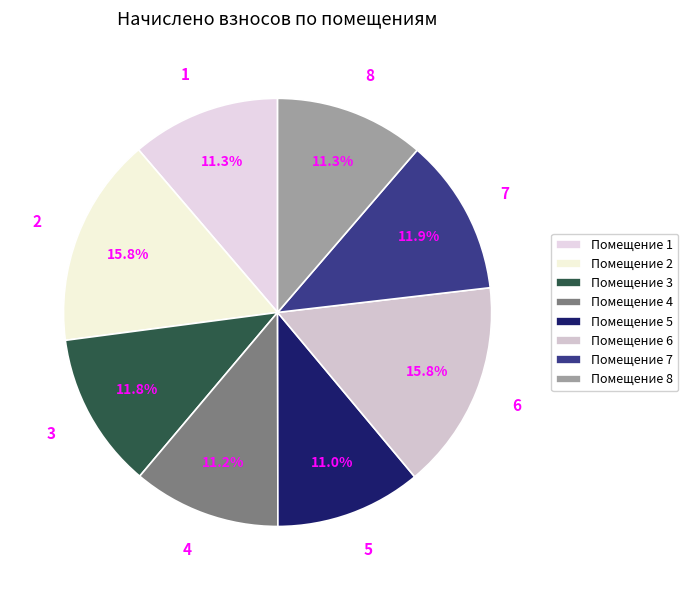

Between 4 and 7, which is larger?

7